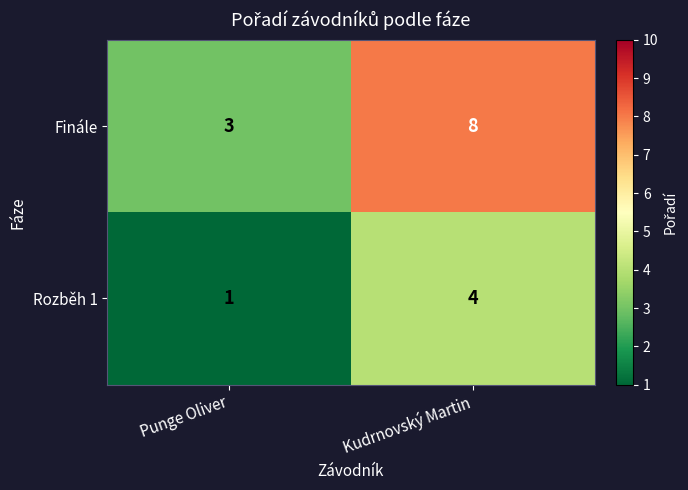

What is the lowest value of the Finále series?

3